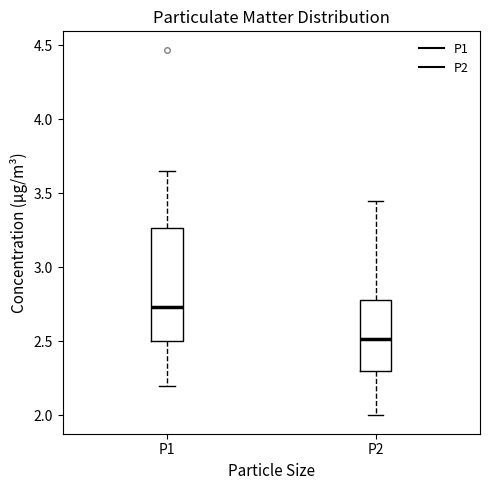

Reading left to right, transcribe this box plot: for each box, give where its median line is, the range the box spans, and where its two whiskers end, as read against the y-axis. The values are not printed on the chart, so give them approximately, as read against the axis.

P1: median 2.75, box 2.50 to 3.25, whiskers 2.20 to 3.65
P2: median 2.50, box 2.30 to 2.80, whiskers 2.00 to 3.45